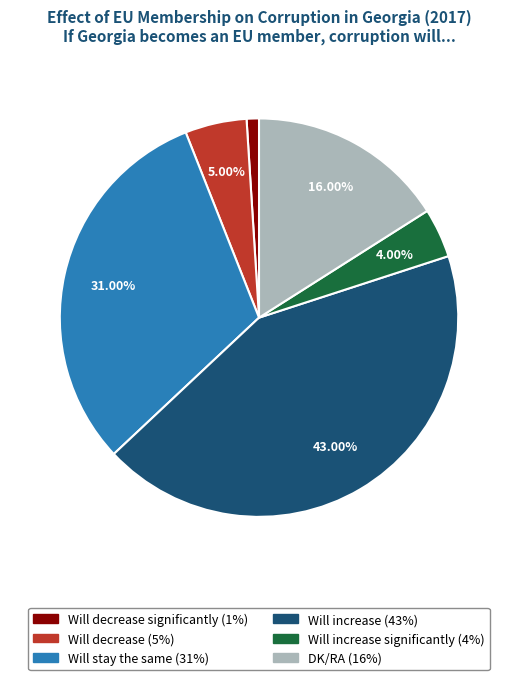

How many slices are in this pie chart?

6